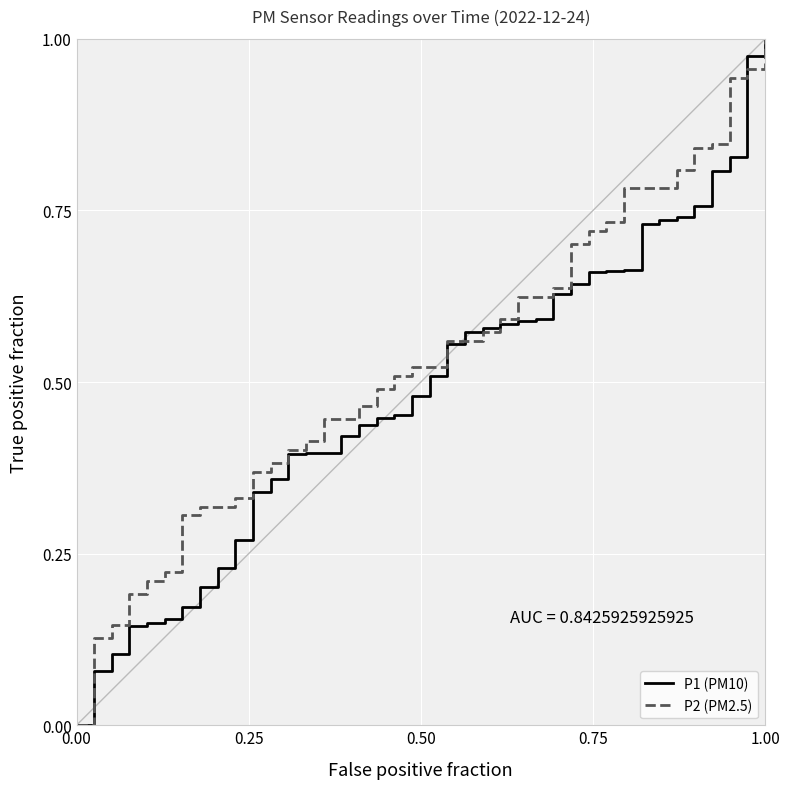

List the series in order of their overall mean, highest first.

P2 (PM2.5), P1 (PM10)